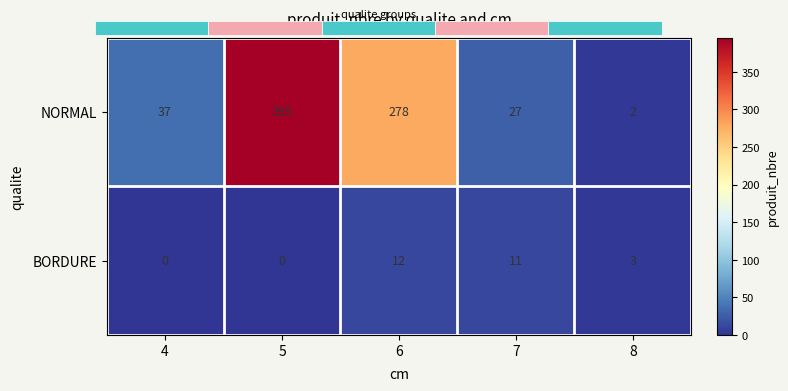

True or false: BORDURE has a value of 12 at 6.

True